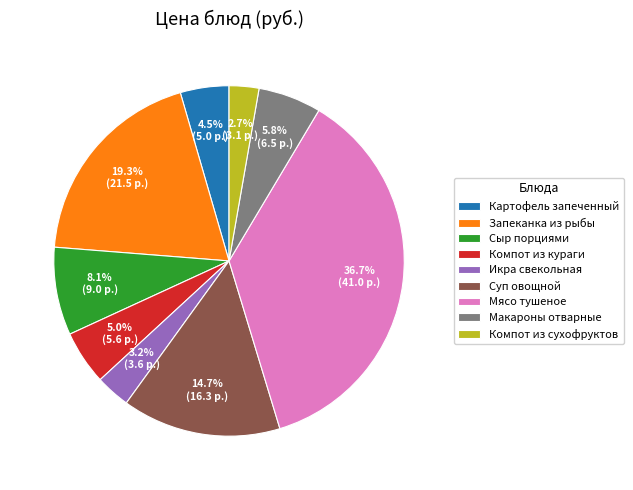

Between Запеканка из рыбы and Картофель запеченный, which is larger?

Запеканка из рыбы